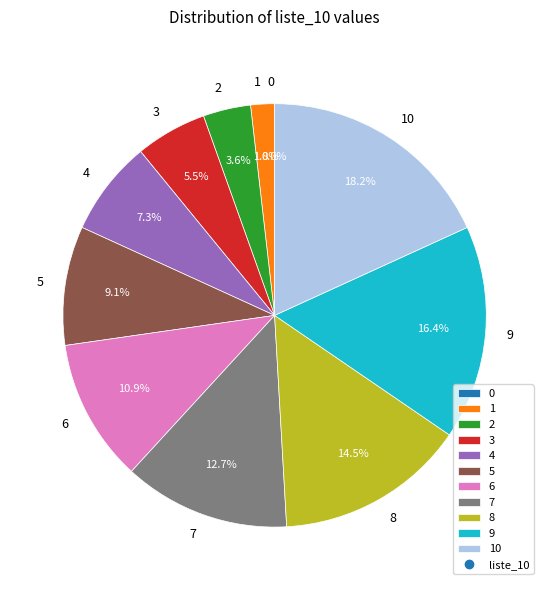

Count the number of slices in the pie.

11